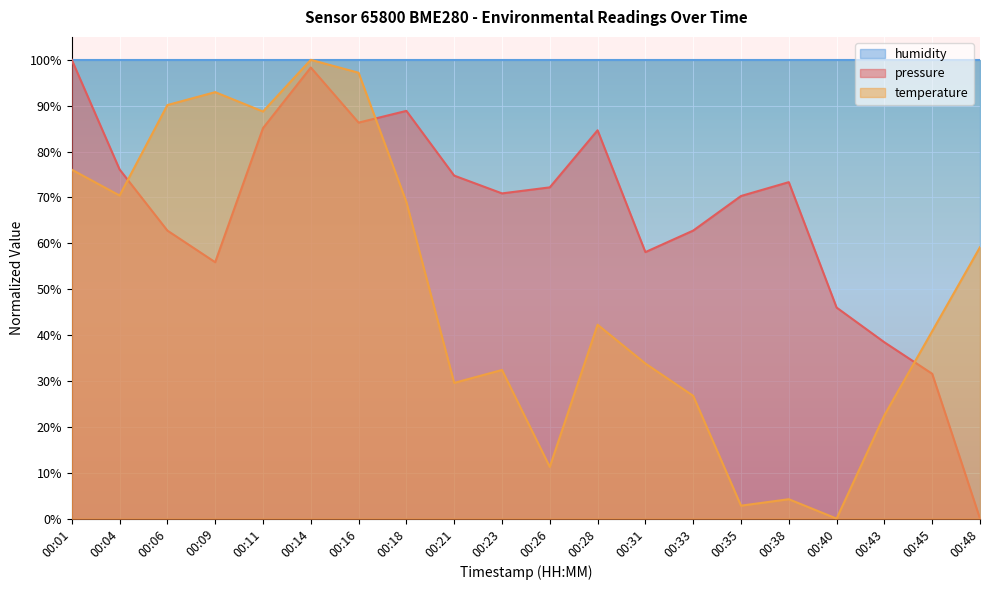

The value of humidity at 00:40 is 177.9. True or false?

False